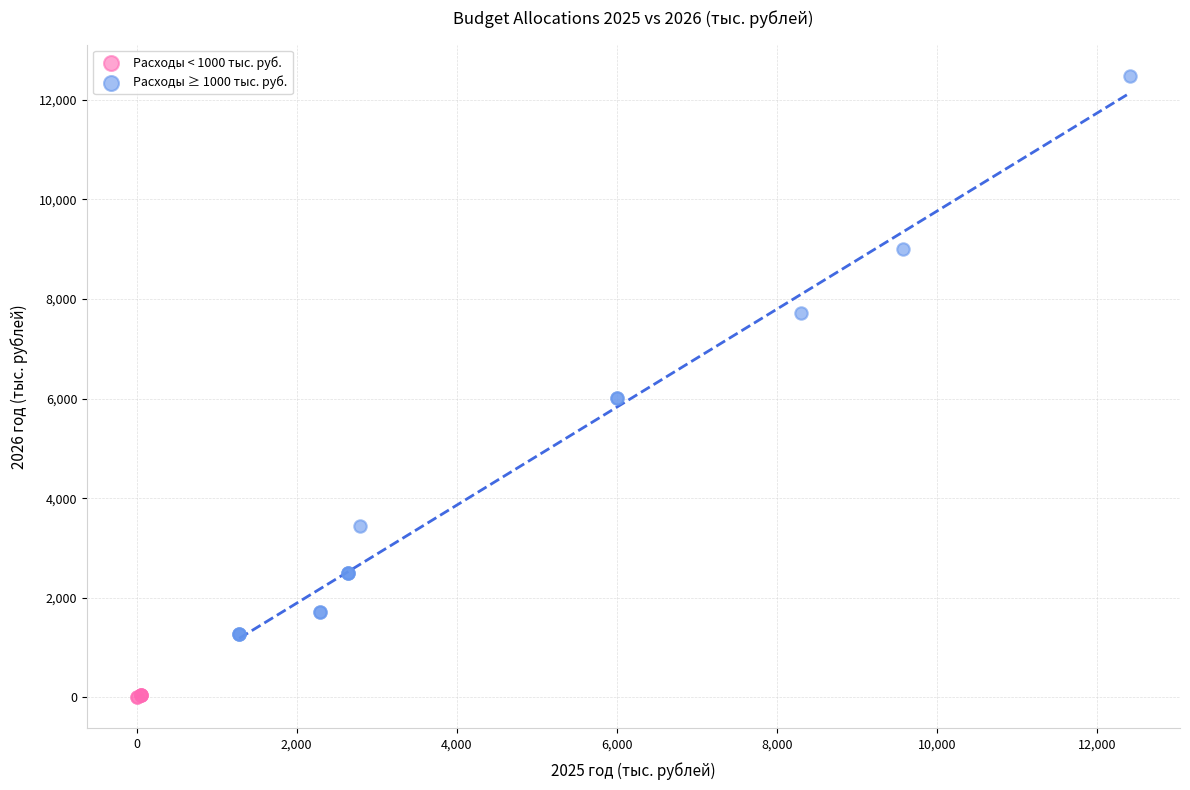

What are all the series names shown in the legend?

Расходы < 1000 тыс. руб., Расходы ≥ 1000 тыс. руб.